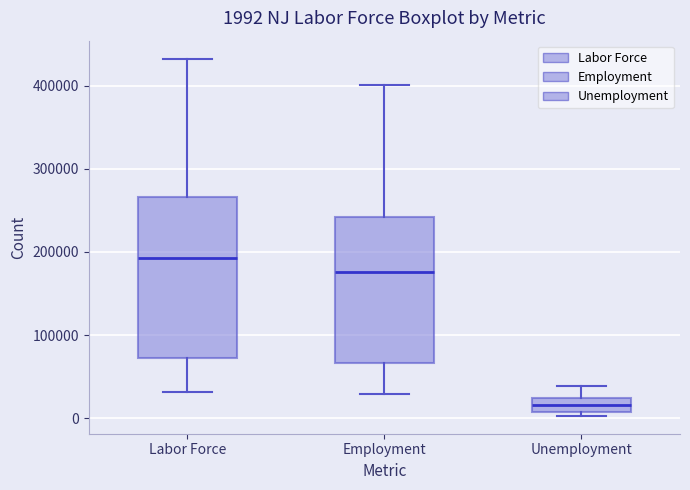

Which box's median line is the highest?

Labor Force